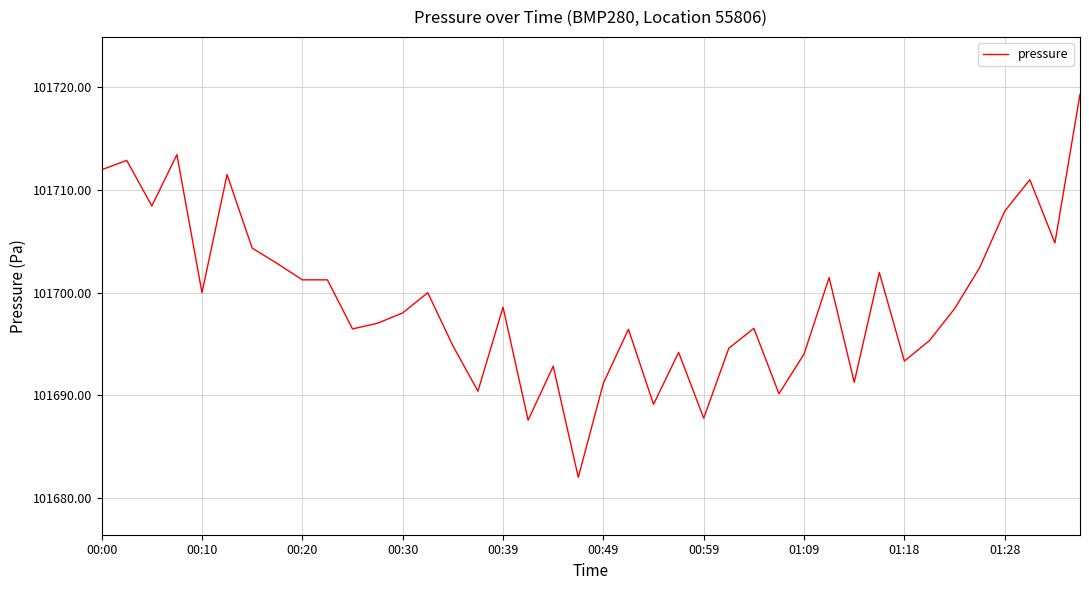

What is the difference between the maximum and minimum values?

37.3